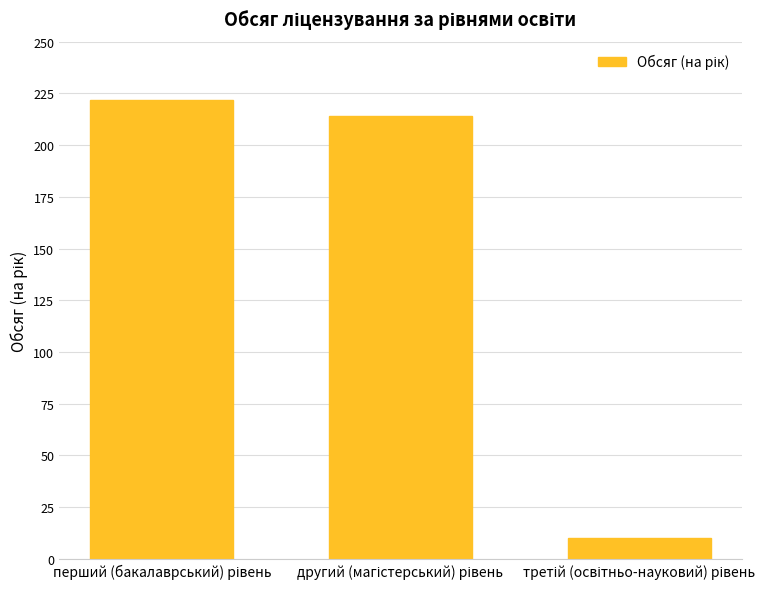

What is the average value?

149